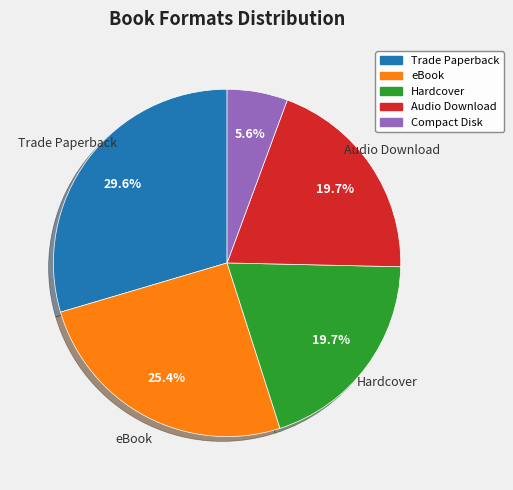

Is there a majority slice in this chart?

No